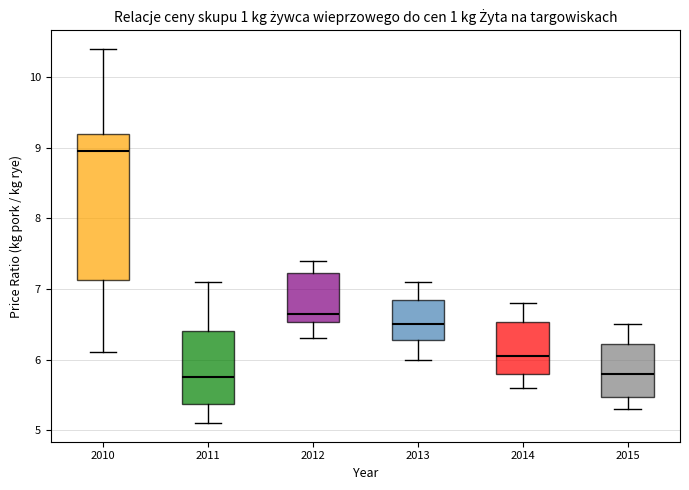

Reading left to right, transcribe this box plot: for each box, give where its median line is, the range the box spans, and where its two whiskers end, as read against the y-axis. The values are not printed on the chart, so give them approximately, as read against the axis.

2010: median 9.0, box 7.1 to 9.2, whiskers 6.1 to 10.4
2011: median 5.8, box 5.4 to 6.4, whiskers 5.1 to 7.1
2012: median 6.7, box 6.5 to 7.2, whiskers 6.3 to 7.4
2013: median 6.5, box 6.3 to 6.9, whiskers 6.0 to 7.1
2014: median 6.1, box 5.8 to 6.5, whiskers 5.6 to 6.8
2015: median 5.8, box 5.5 to 6.2, whiskers 5.3 to 6.5